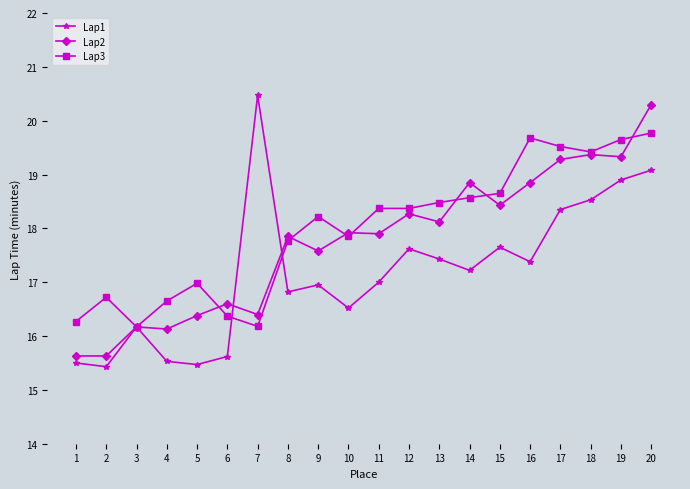

In Lap1, how many points are higher than both neighbors (excluding endpoints)?

5